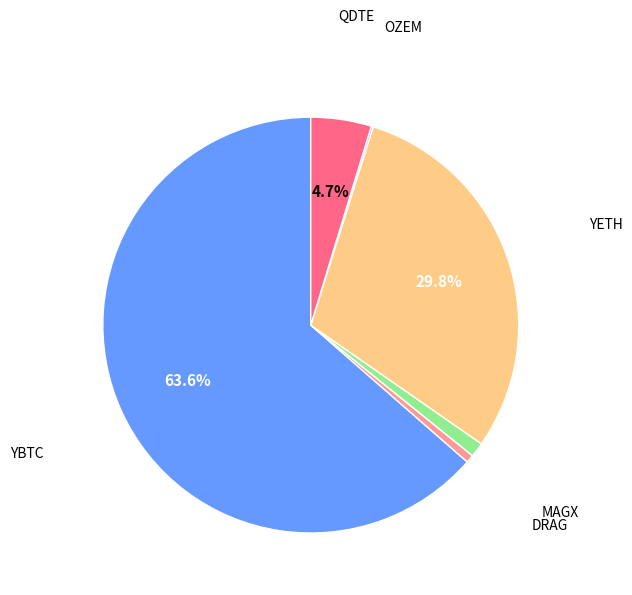

Which category has the biggest portion of the pie?

YBTC